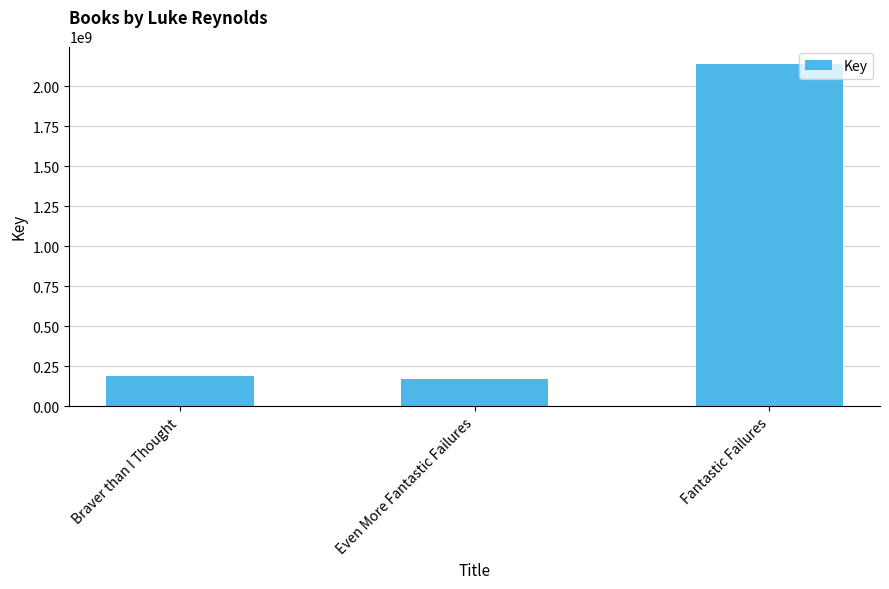

What is the difference between the maximum and second lowest values?

1956291742